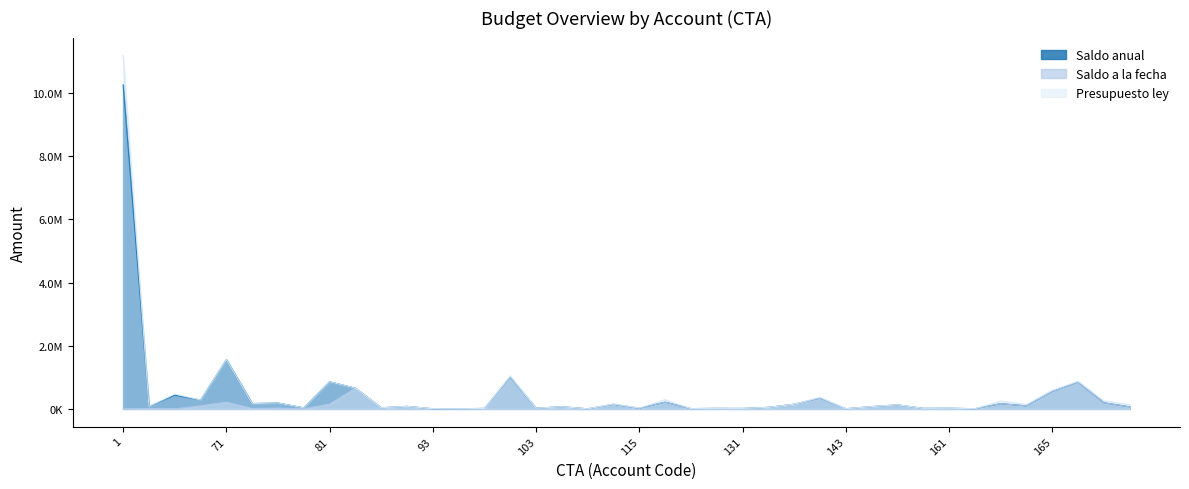

How many values in the Presupuesto ley series exceed 133144?

19